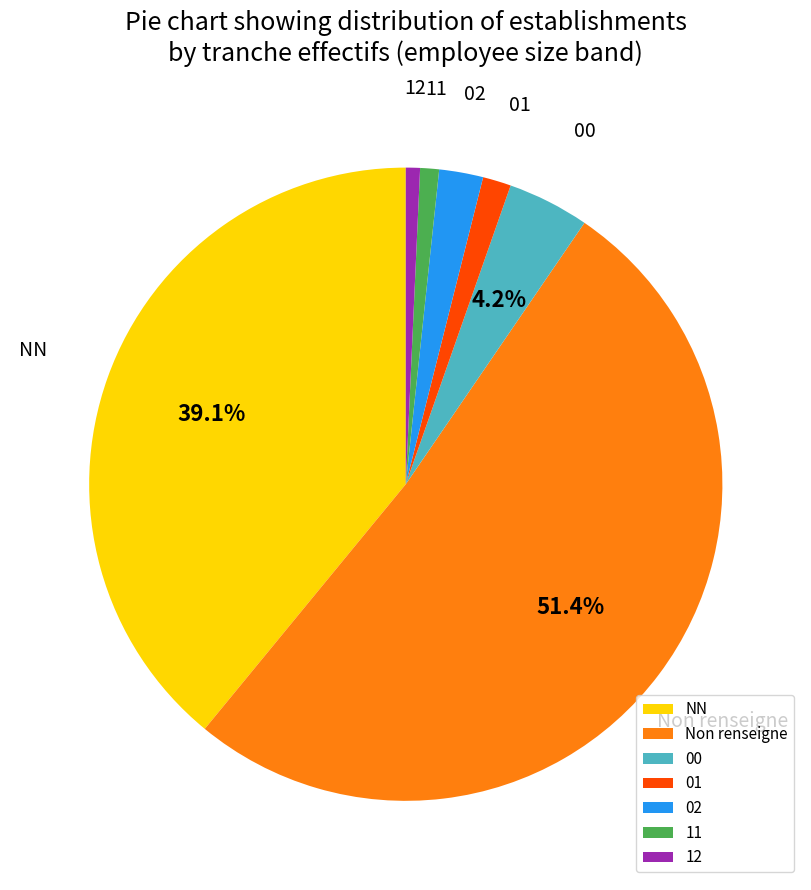

Which slice is the largest?

Non renseigne